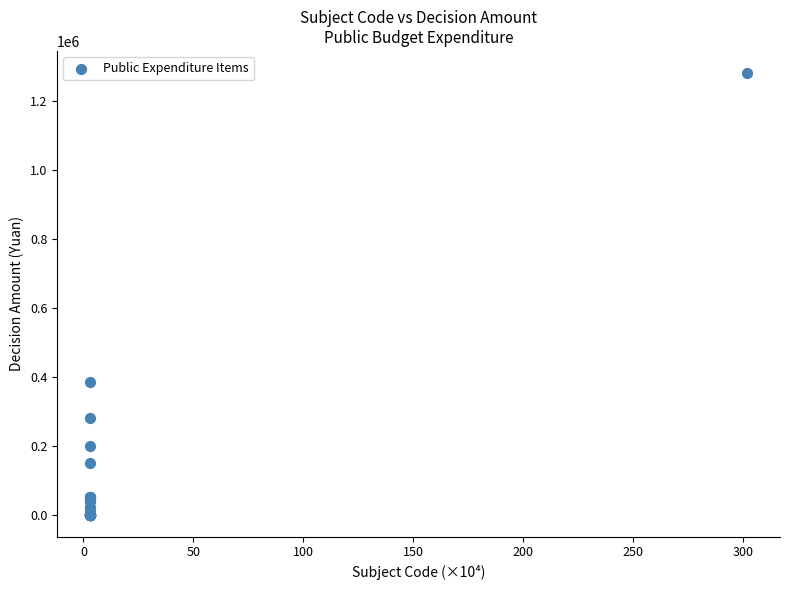

What Y value in the scatter plot is closest to 640853?

384546.6